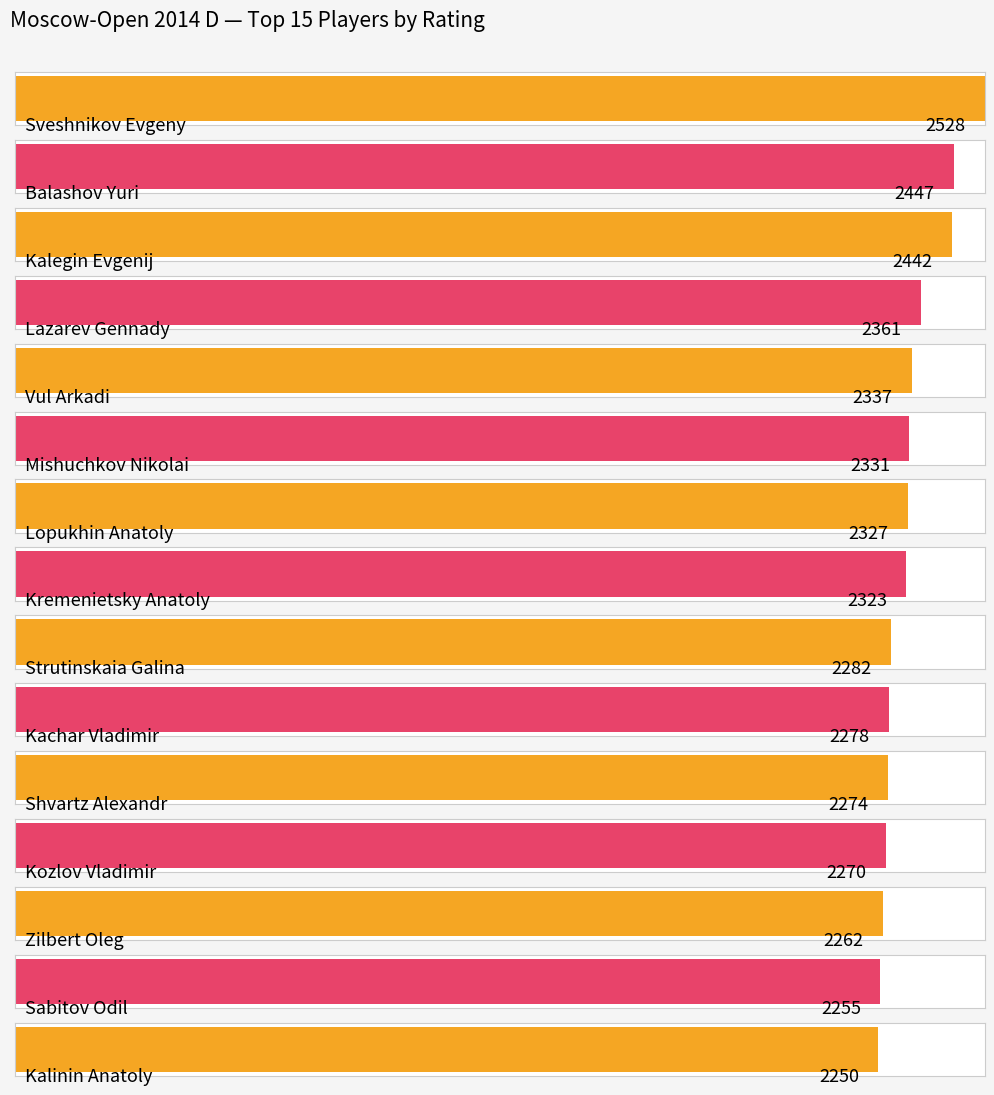

Between Kremenietsky Anatoly and Lopukhin Anatoly, which is larger?

Lopukhin Anatoly